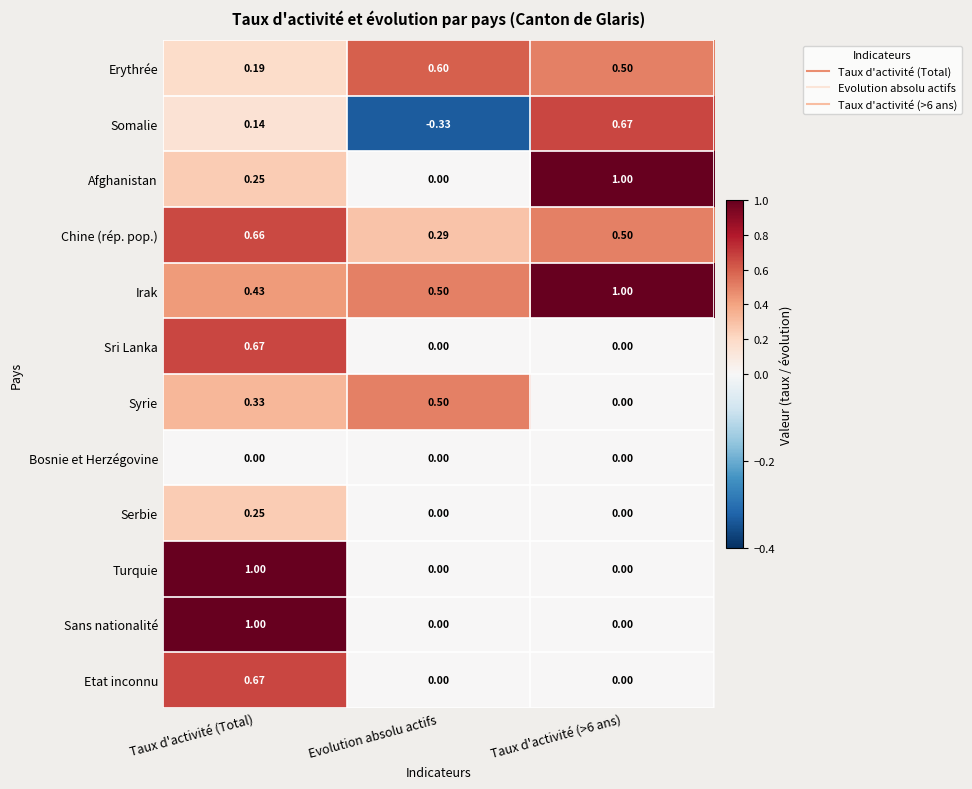

Which series has the largest total across all categories?

Irak